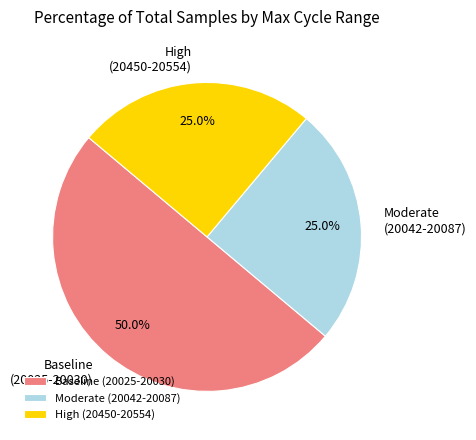

Does Moderate (20042-20087) account for over 50% of the chart?

No